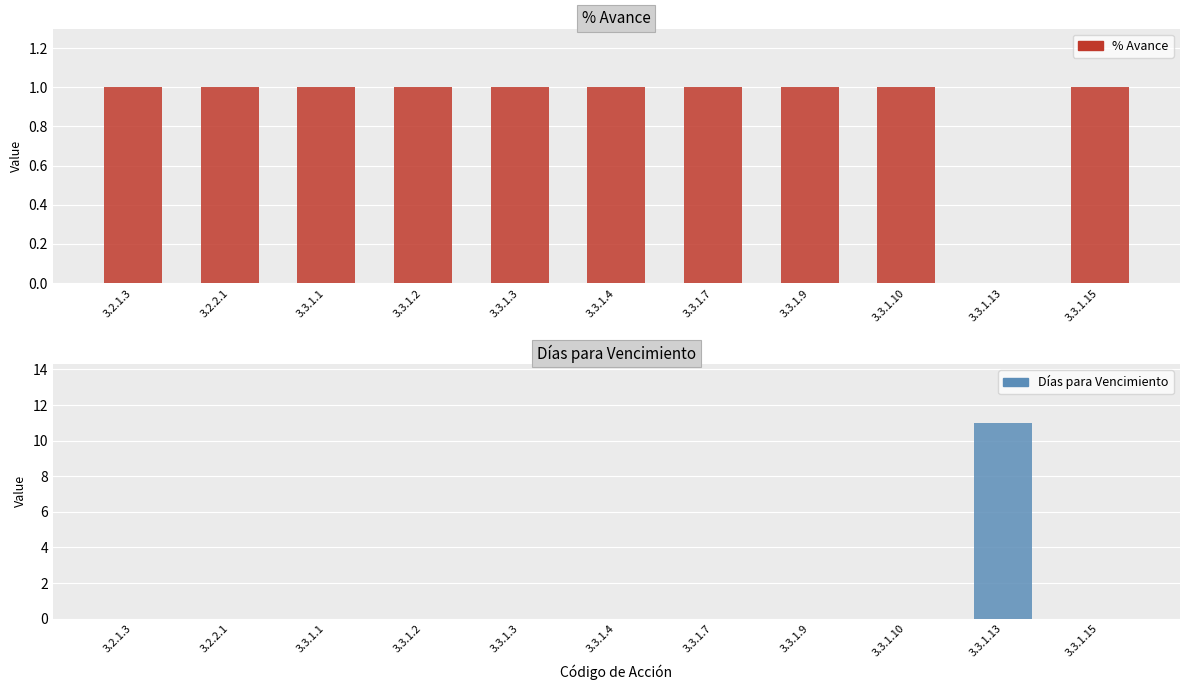

Reading right to left, transcribe all the data shown in this chart.

% Avance: 1	0	1	1	1	1	1	1	1	1	1
Días para Vencimiento: 0	11	0	0	0	0	0	0	0	0	0